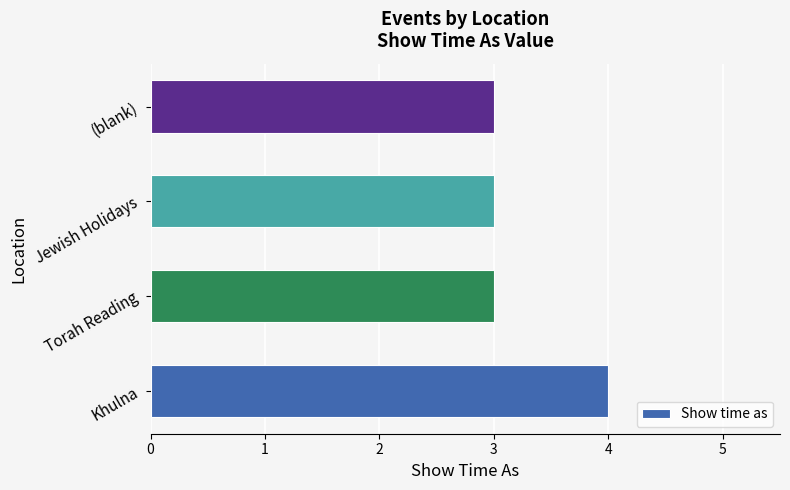

Which has a higher value, Torah Reading or Khulna?

Khulna